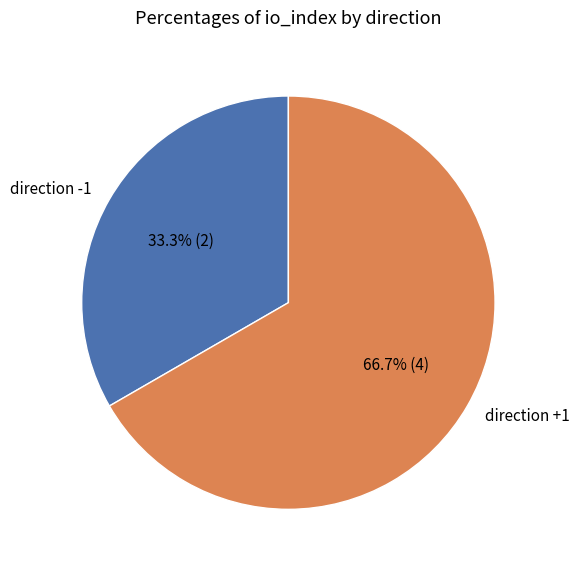

To the nearest percent, what is the combined percentage of direction +1 and direction -1?

100%